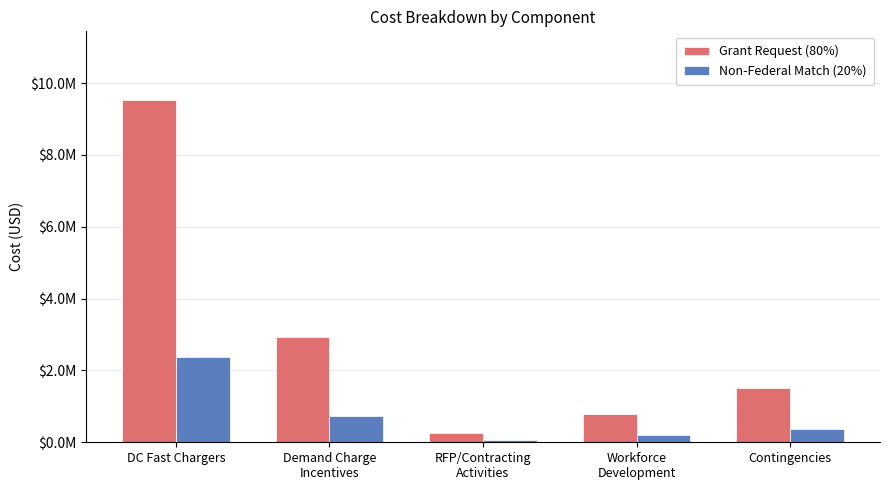

What are all the series names shown in the legend?

Grant Request (80%), Non-Federal Match (20%)